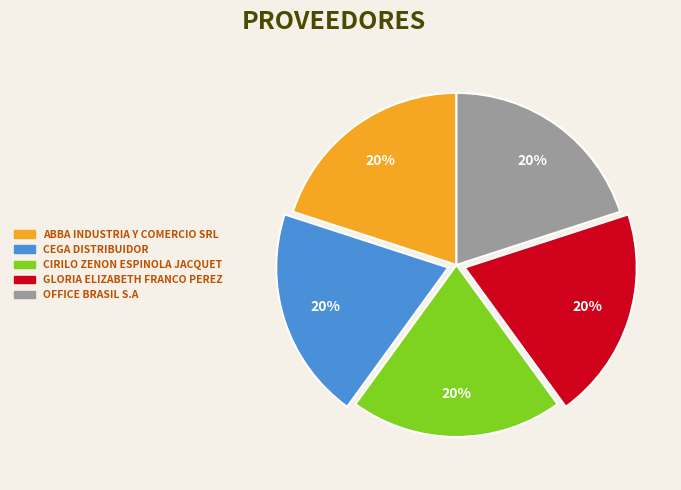

Approximately how many times larger is the value at CEGA DISTRIBUIDOR compared to ABBA INDUSTRIA Y COMERCIO SRL?

1.0